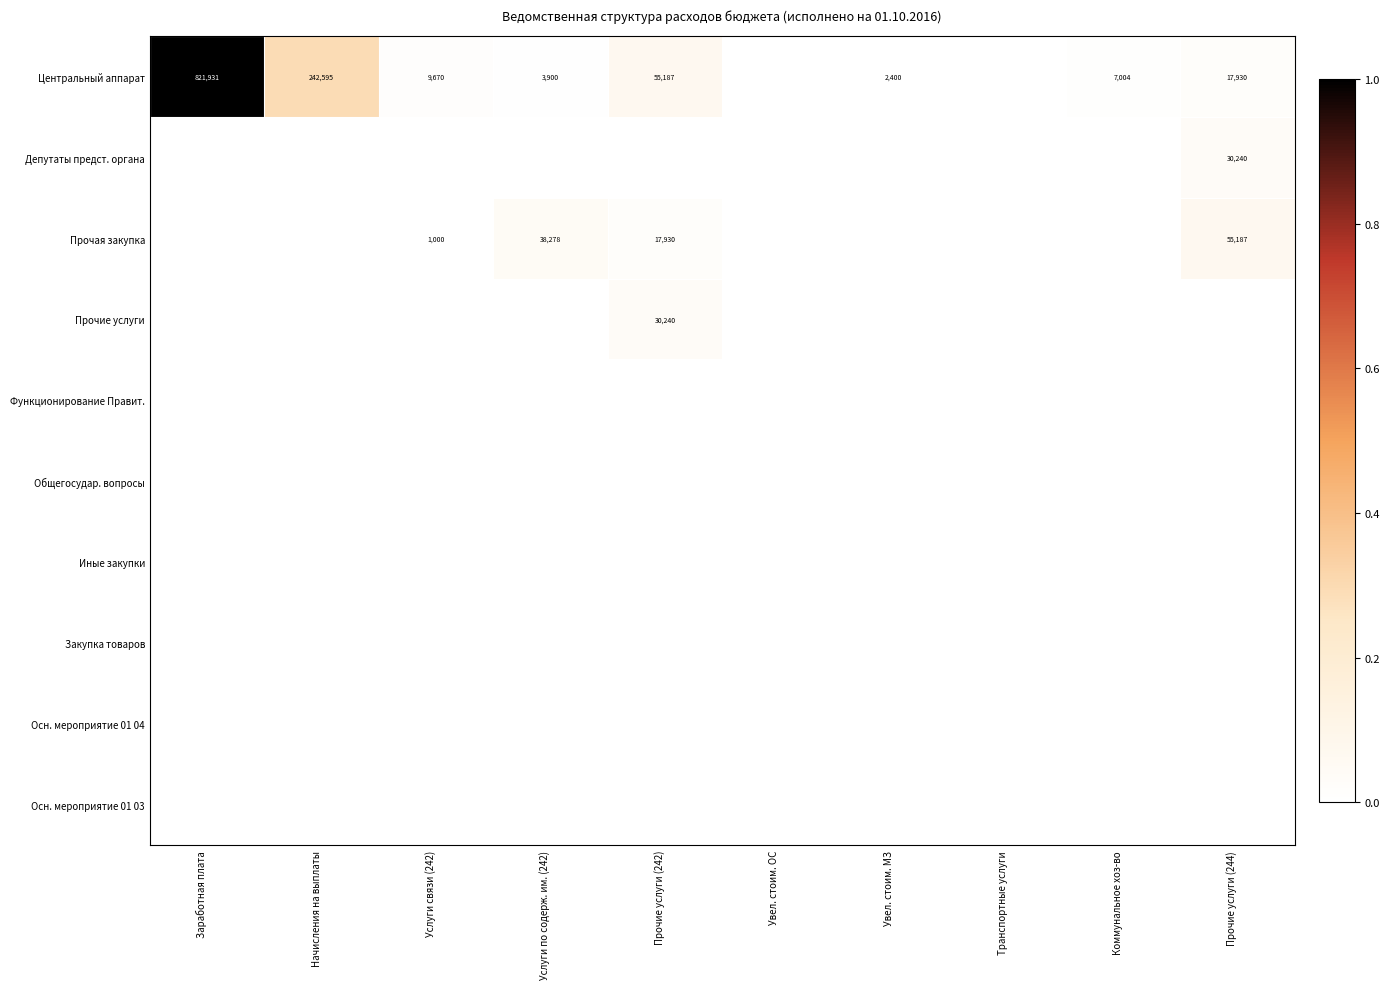

Count the number of data series in this chart.

10